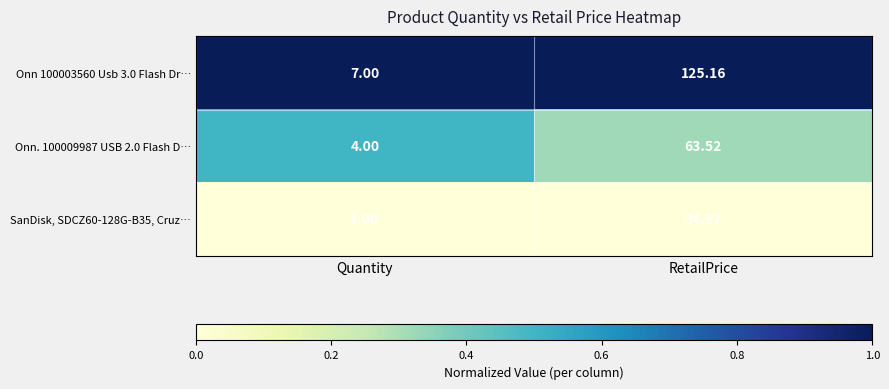

Count the number of categories in the chart.

2